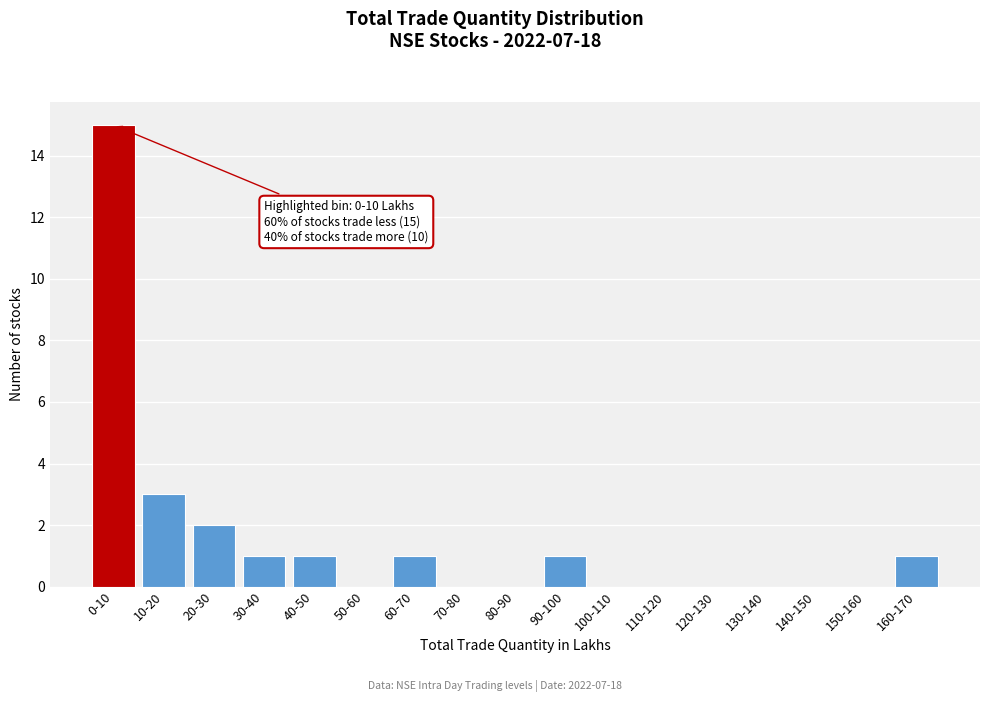

Which has a higher value, 150-160 or 90-100?

90-100